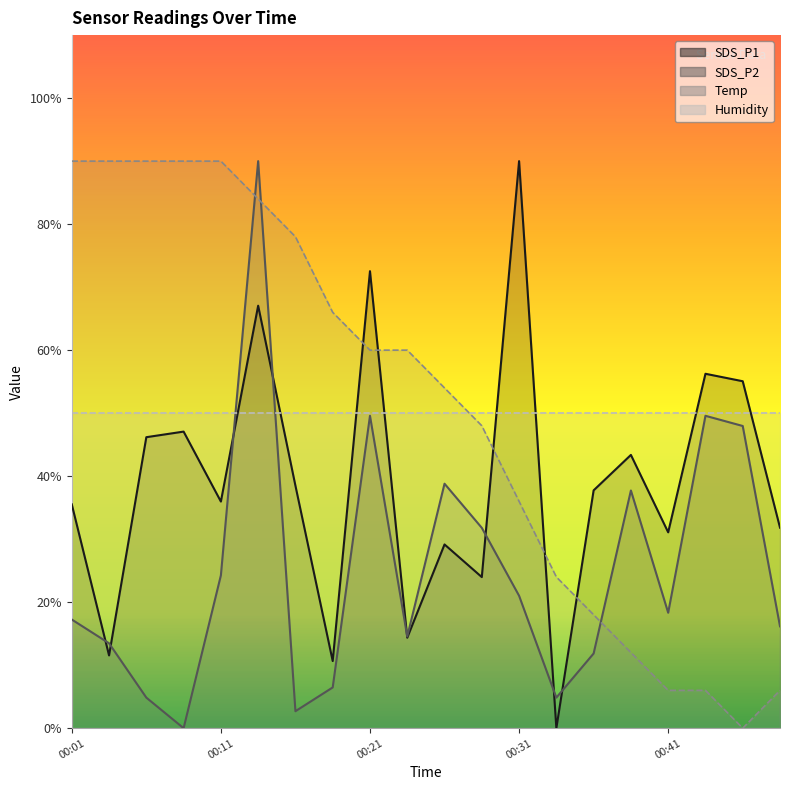

Which series has the largest range (max minus min)?

SDS_P1